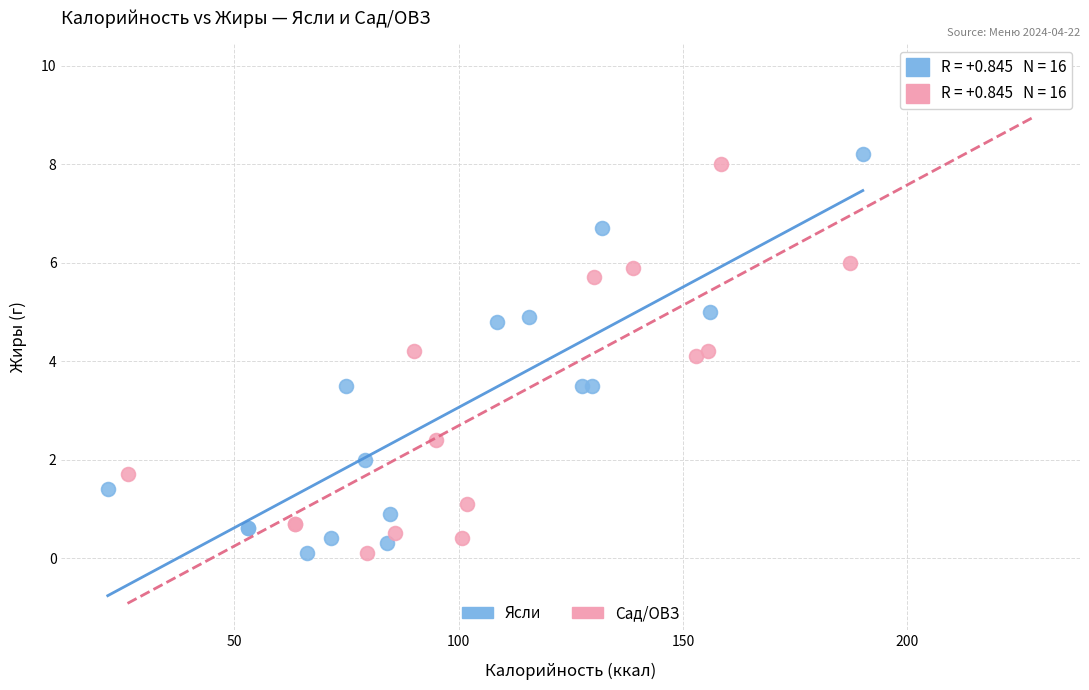

Which series has the widest spread of Y values?

Сад/ОВЗ